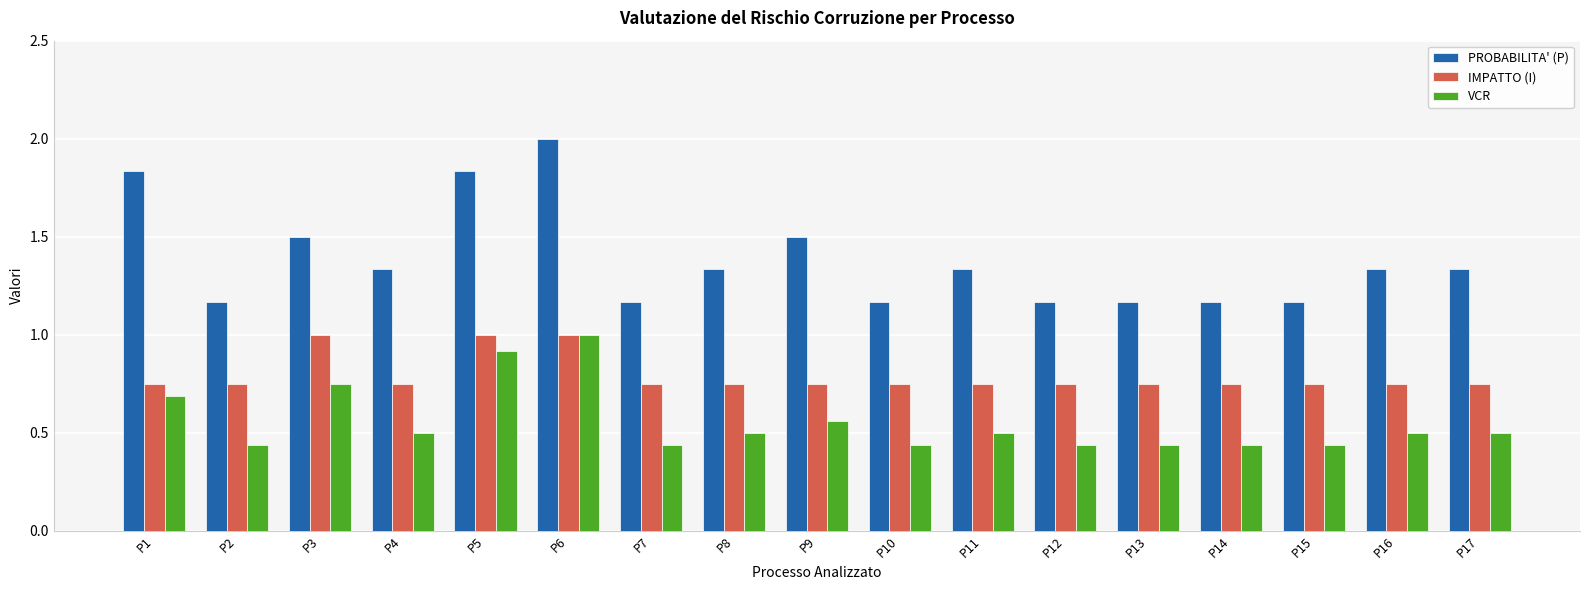

Rank the series by their average value, from highest to lowest.

PROBABILITA' (P), IMPATTO (I), VCR